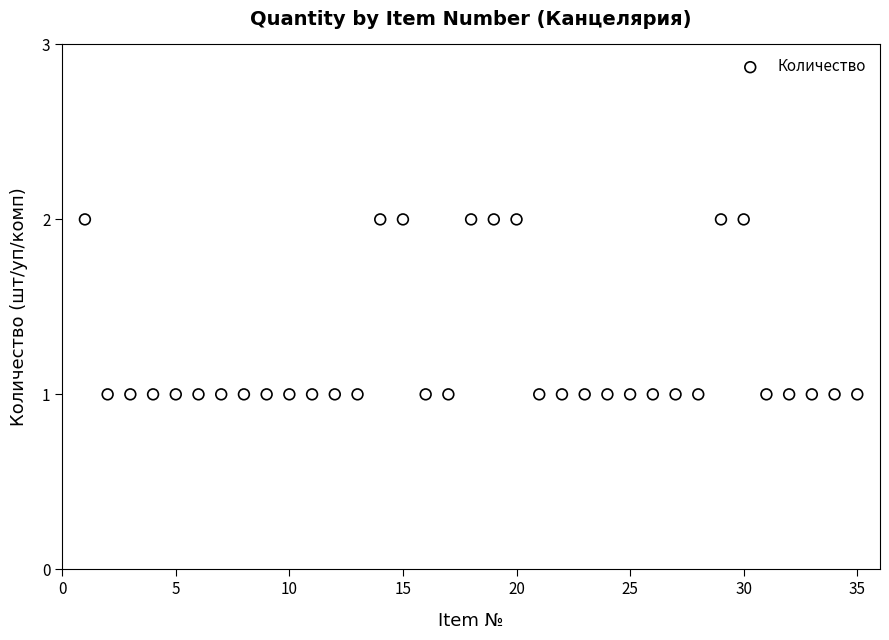

What is the range of X values (max minus min)?

34